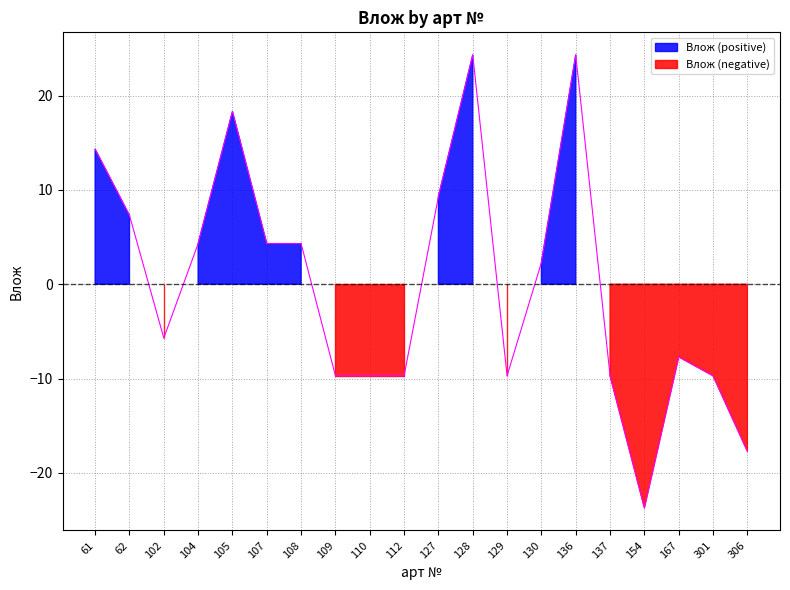

At which label is the value closest to 0?

130